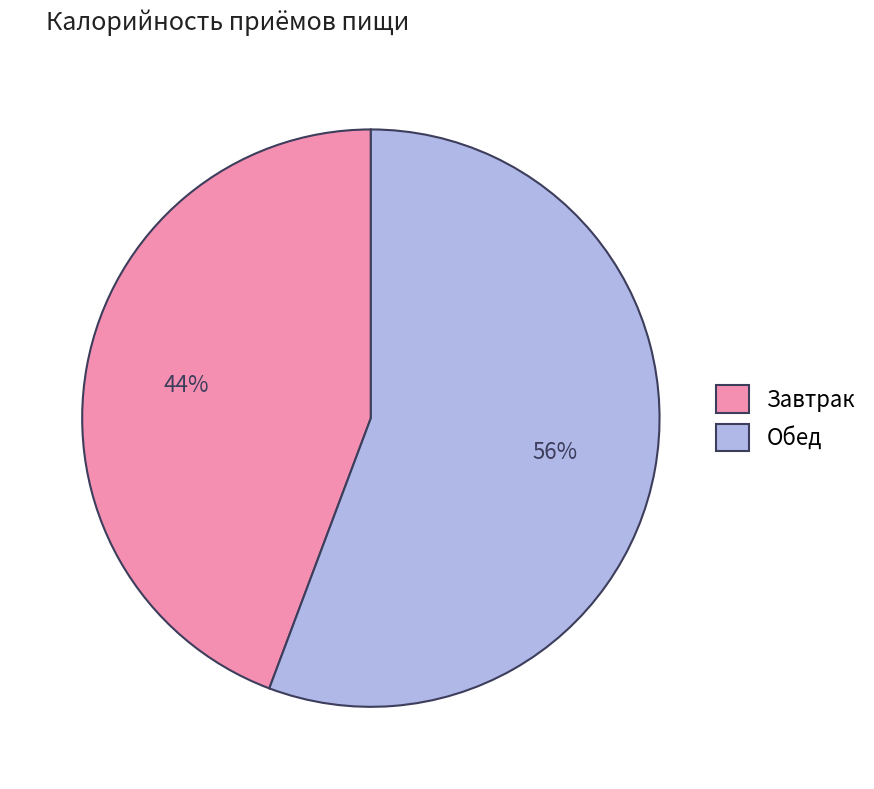

To the nearest percent, what is the combined percentage of Завтрак and Обед?

100%